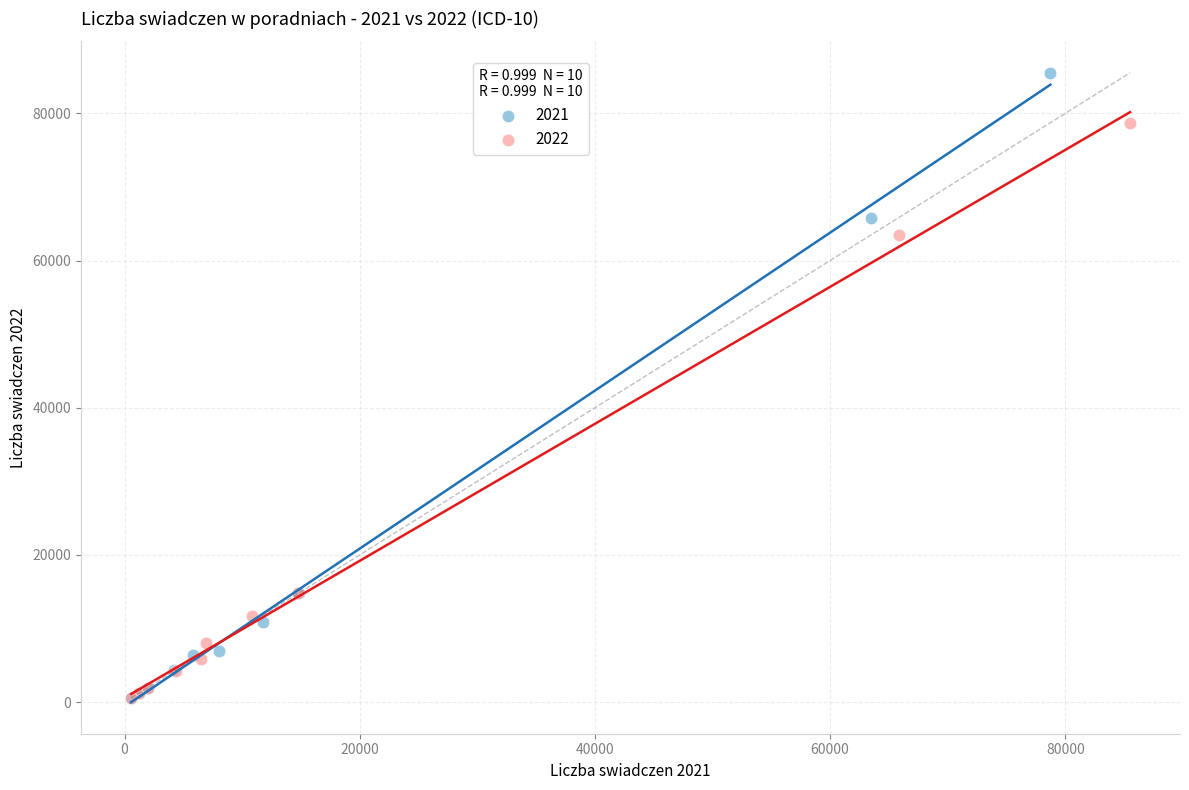

Which series reaches the maximum Y coordinate?

2021